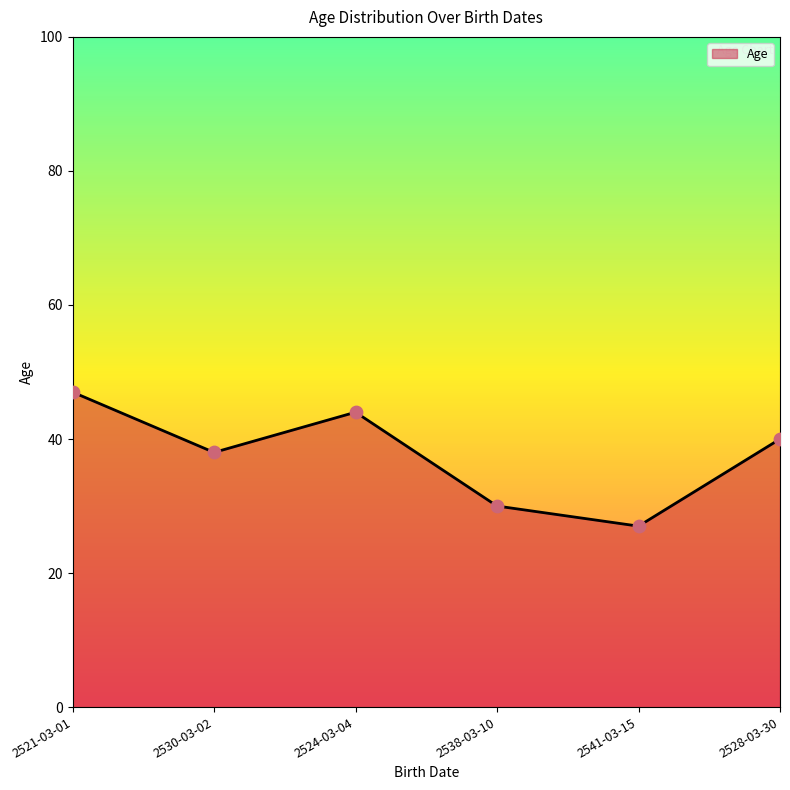

Approximately how many times larger is the value at 2530-03-02 compared to 2524-03-04?

0.9